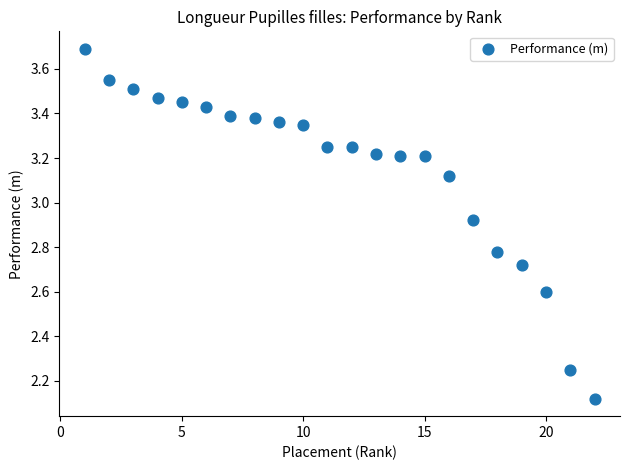

What is the range of X values (max minus min)?

21.0